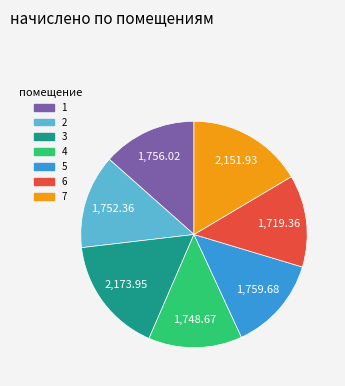

Is 7 the majority of the pie?

No